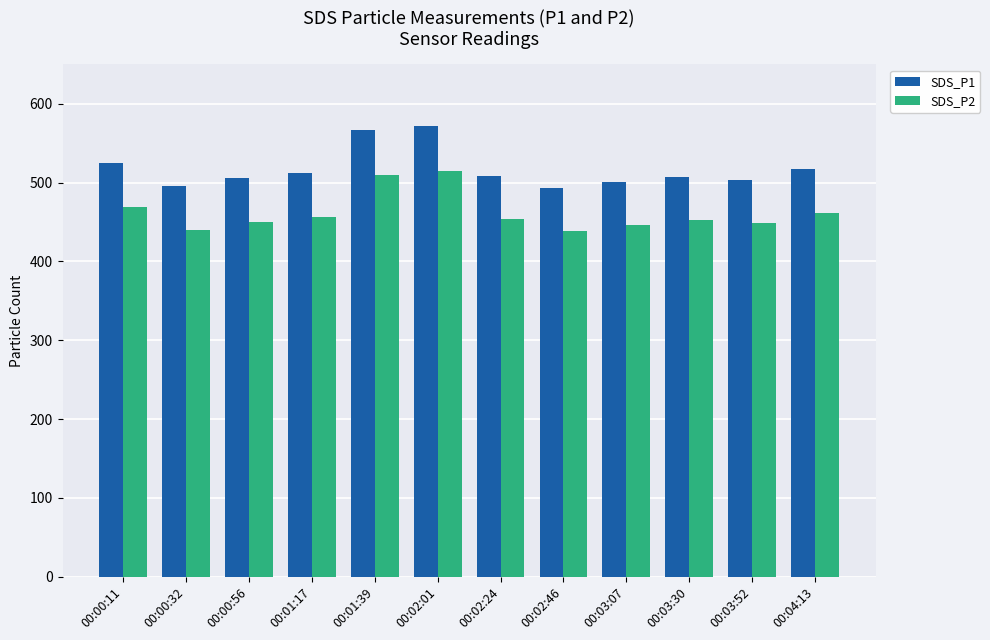

Rank the series by their average value, from lowest to highest.

SDS_P2, SDS_P1